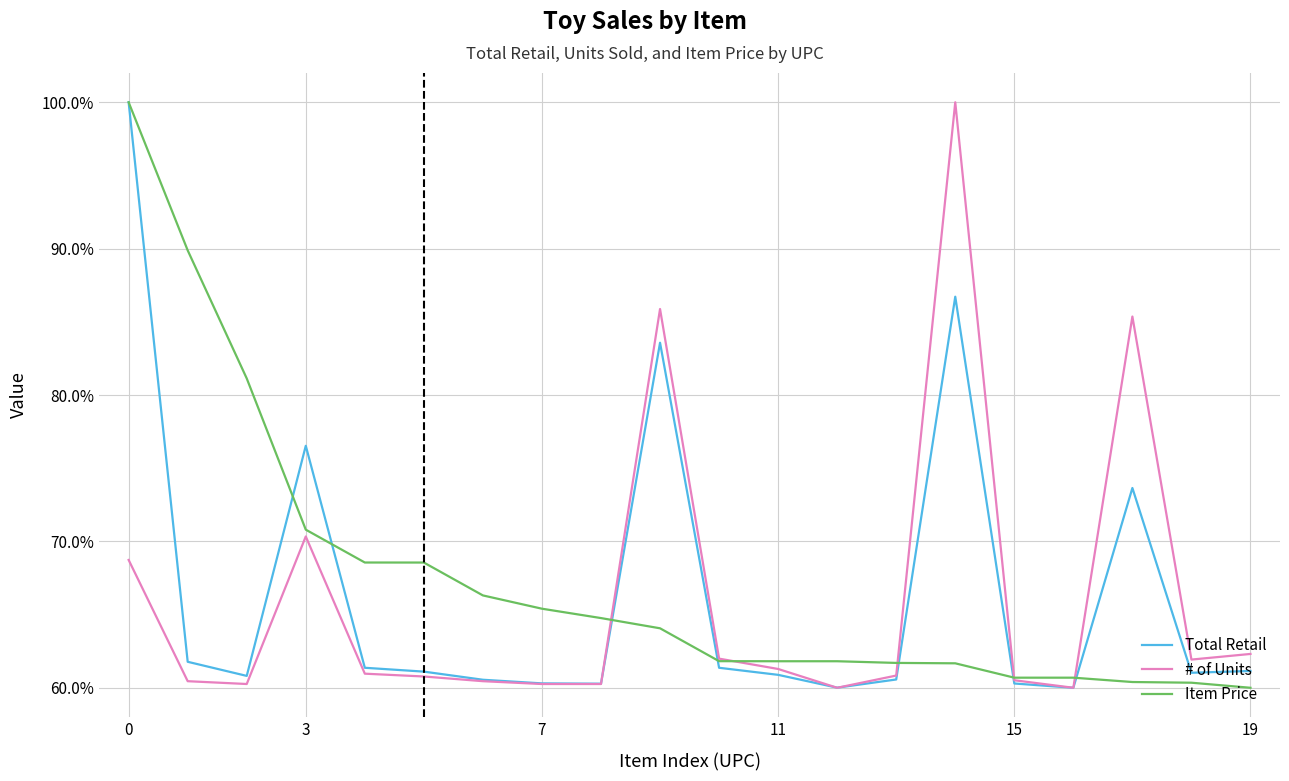

What is the difference between the second highest and second lowest values in the Total Retail series?

26.7